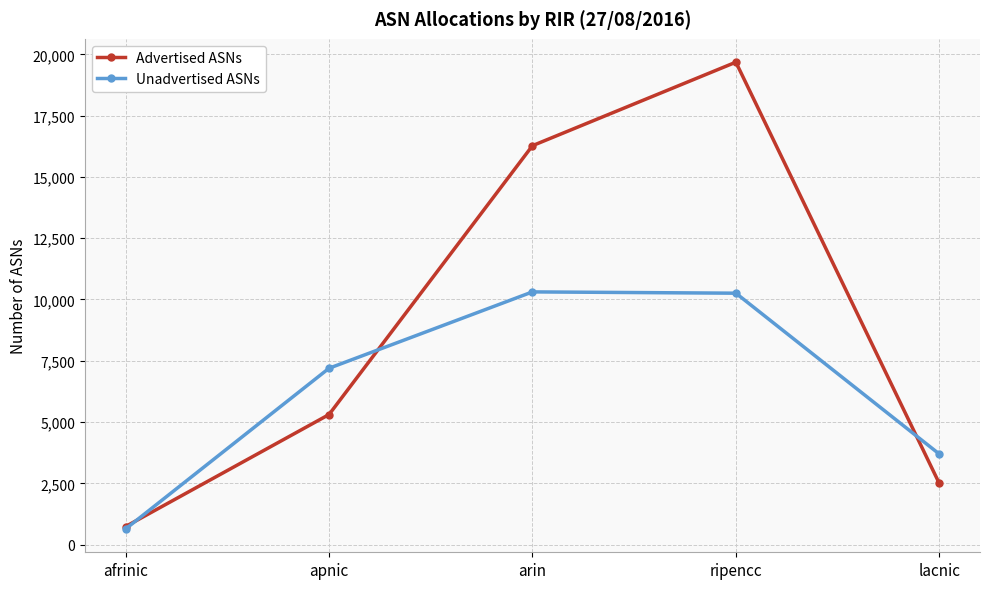

Rank the series by their maximum value, from lowest to highest.

Unadvertised ASNs, Advertised ASNs